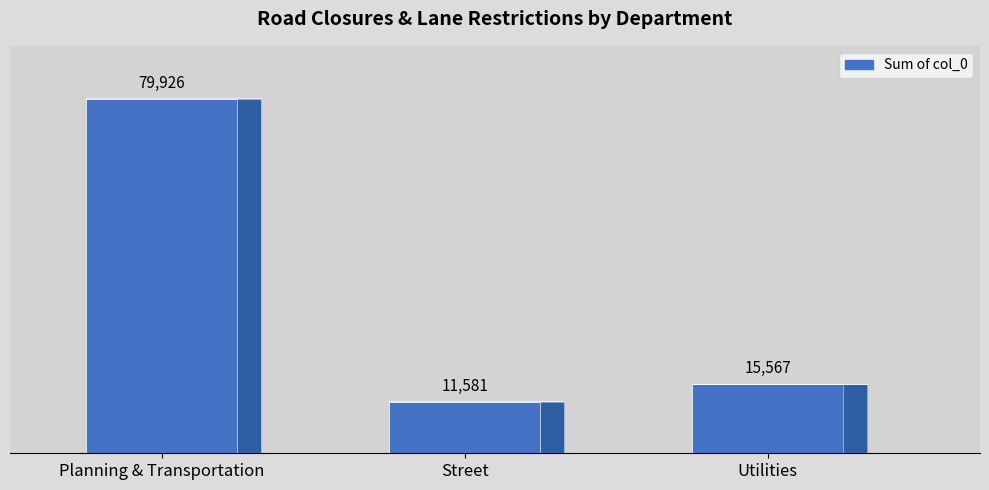

What is the ratio of the value at Street to the value at Utilities?

0.7